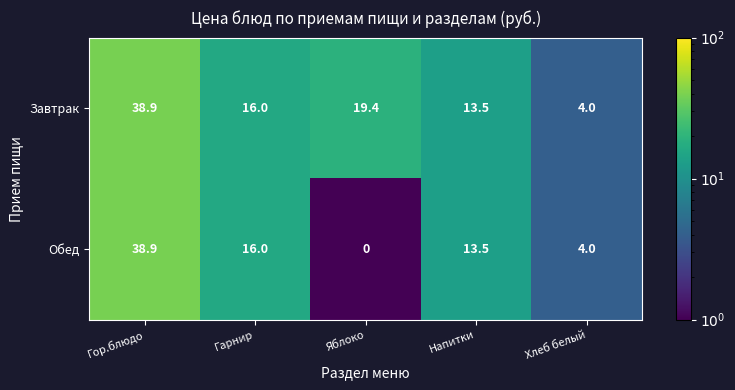

Which series has the largest total across all categories?

Завтрак